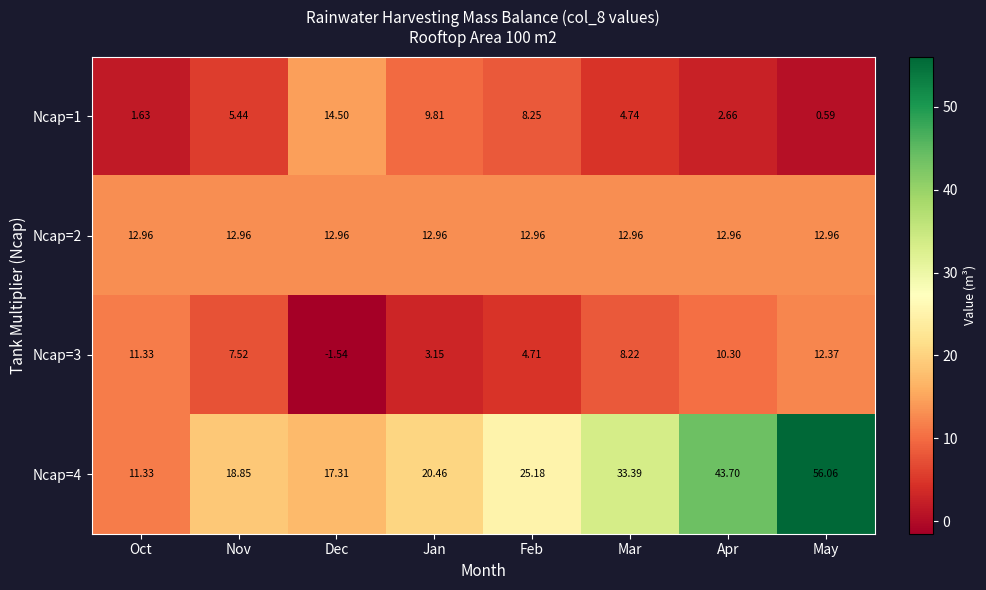

At which category does the chart reach its minimum across all series?

Dec